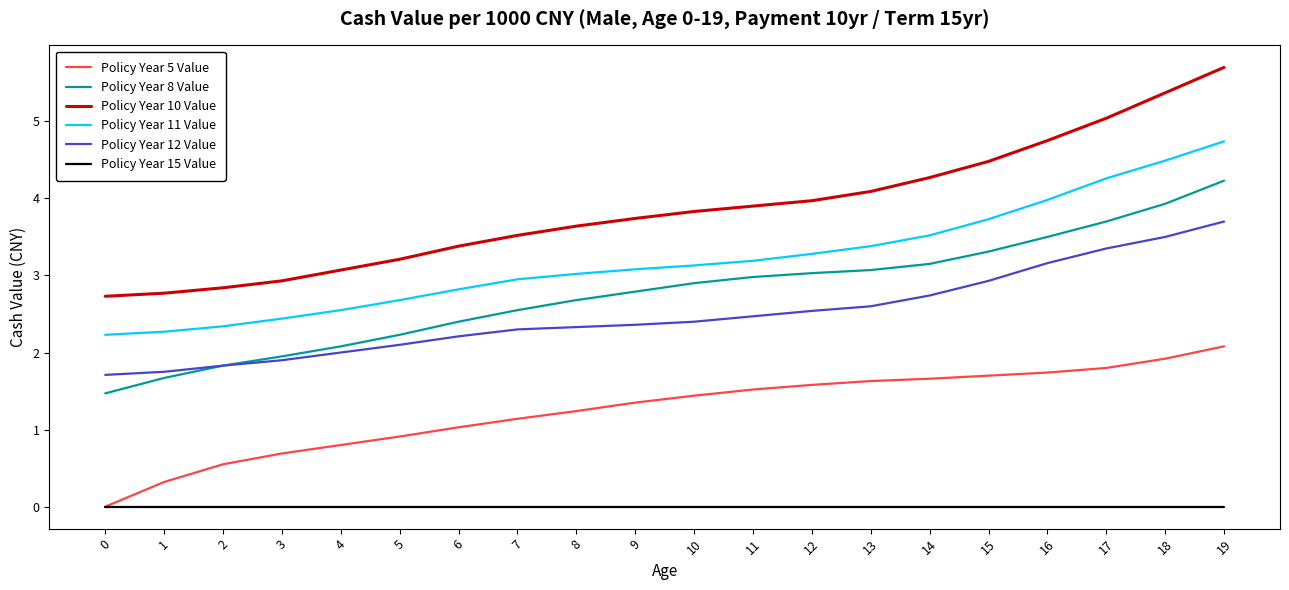

Which category has the highest value across all series?

19